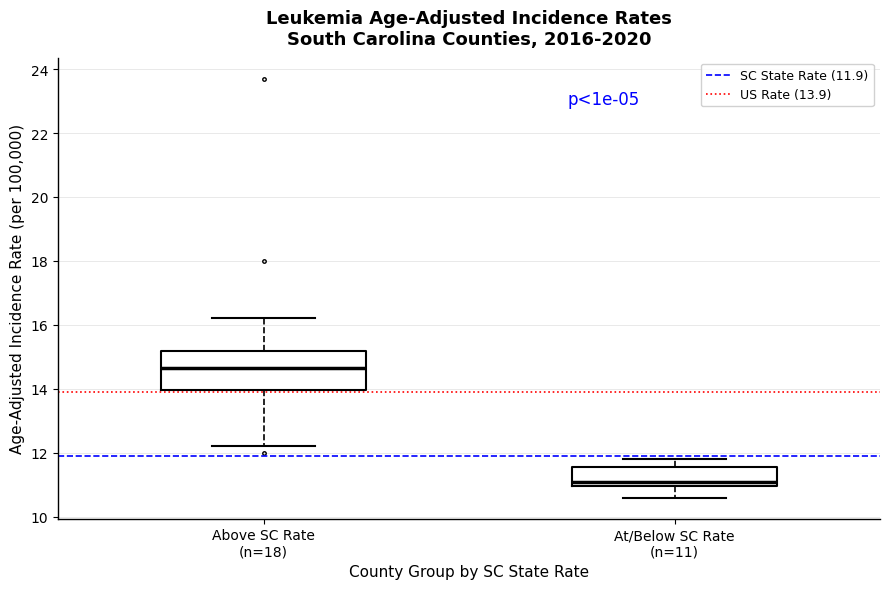

Where is the upper edge of the box for At/Below SC Rate (n=11) on the y-axis? The values are not printed on the chart, so give them approximately, as read against the axis.

11.6